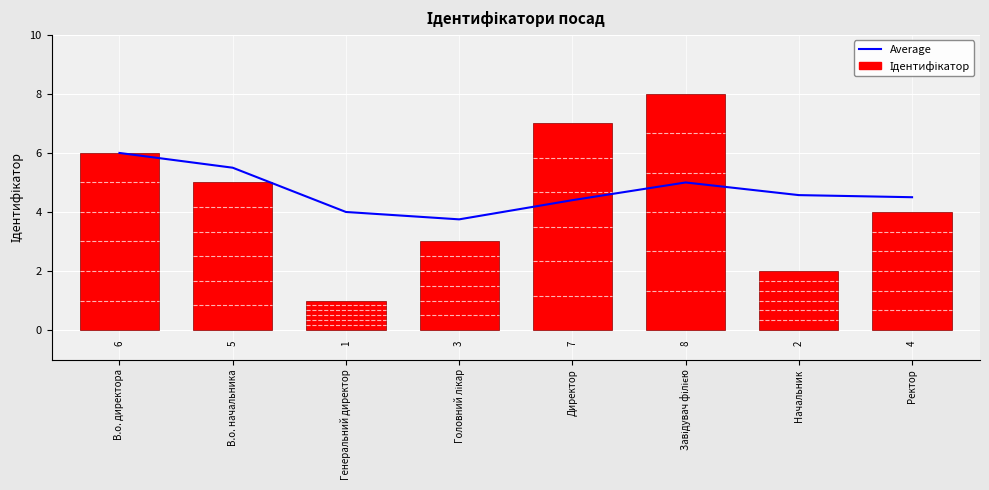

Which series changed the most between В.о. директора and Начальник?

Ідентифікатор